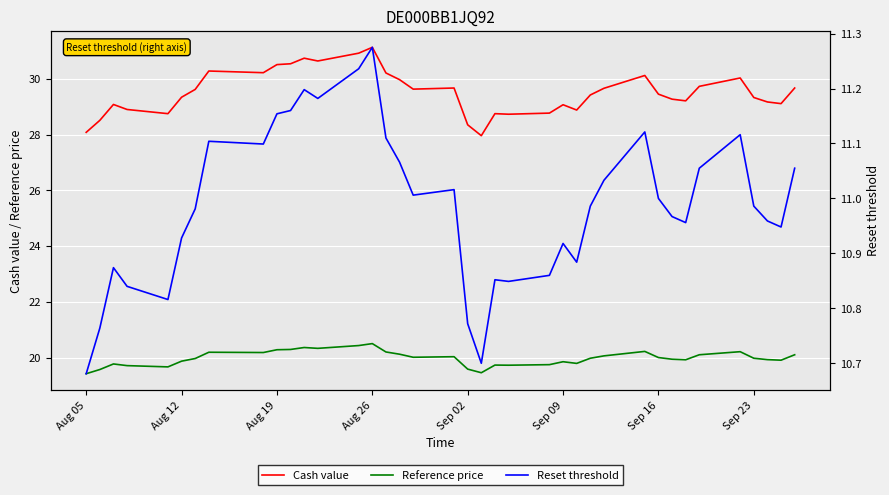

True or false: Reset threshold and Cash value intersect in this chart.

False